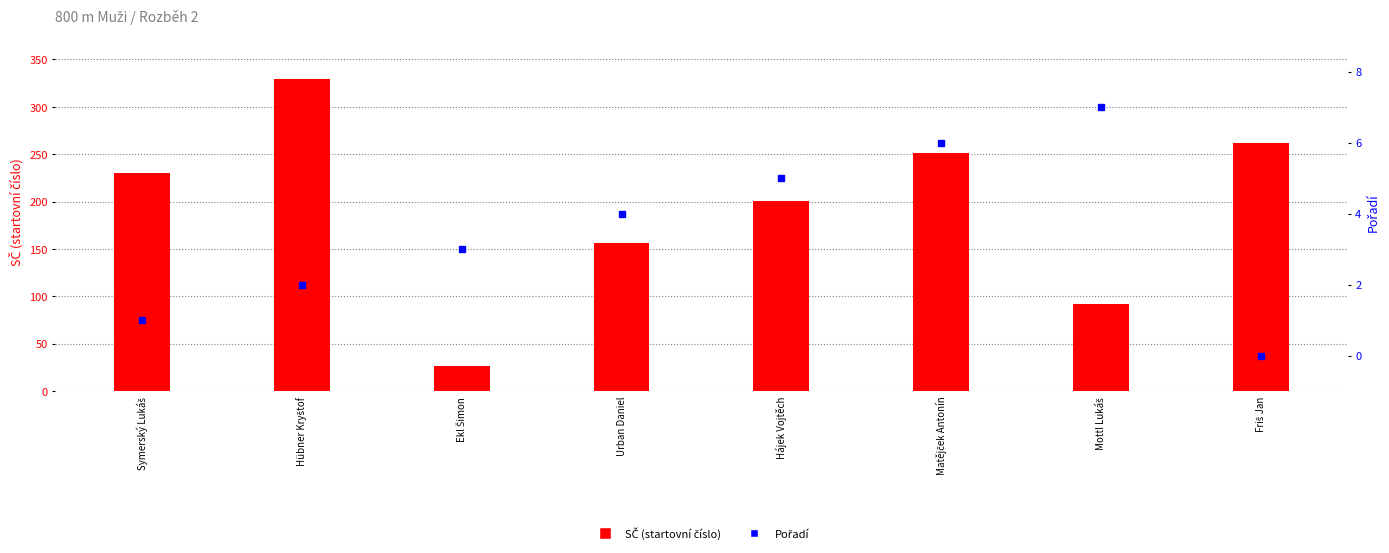

What is the difference between the maximum and minimum values in the Pořadí series?

7